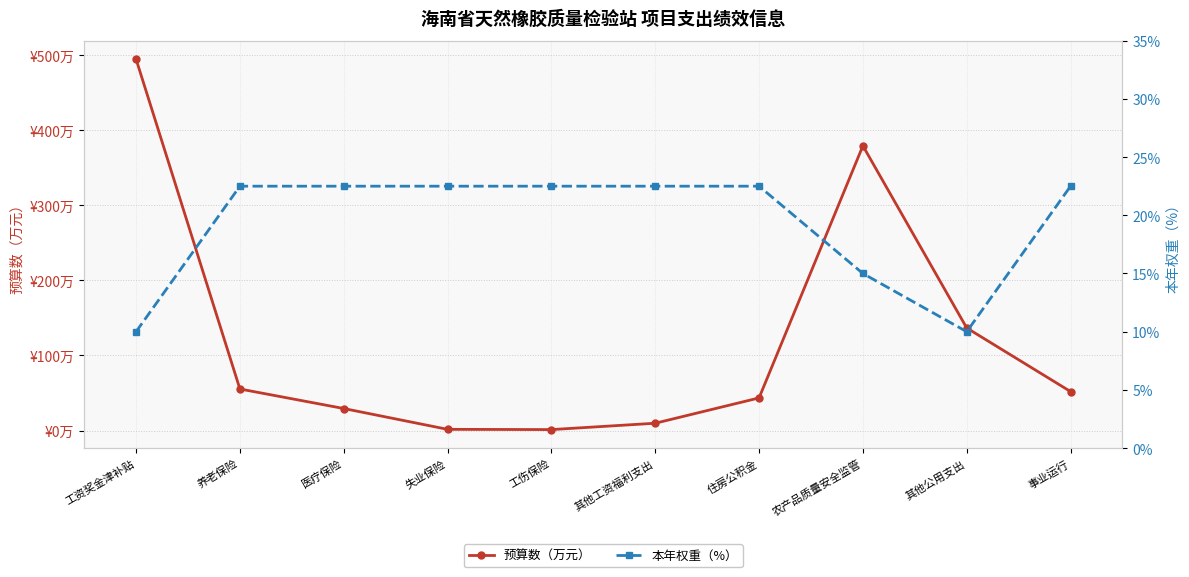

Reading left to right, transcribe all the data shown in this chart.

预算数（万元）: 工资奖金津补贴=494.3	养老保险=55.4	医疗保险=29.4	失业保险=1.7	工伤保险=1.4	其他工资福利支出=9.8	住房公积金=43.5	农产品质量安全监管=379.0	其他公用支出=136.6	事业运行=52.0
本年权重（%）: 工资奖金津补贴=10.0	养老保险=22.5	医疗保险=22.5	失业保险=22.5	工伤保险=22.5	其他工资福利支出=22.5	住房公积金=22.5	农产品质量安全监管=15.0	其他公用支出=10.0	事业运行=22.5